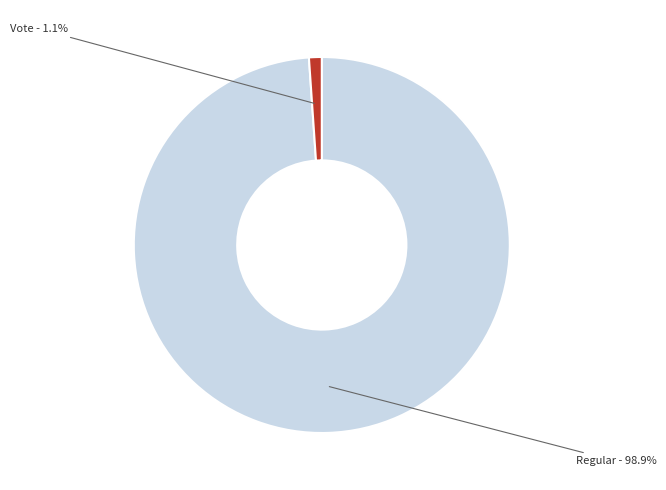

True or false: Regular accounts for 99% of the total.

True